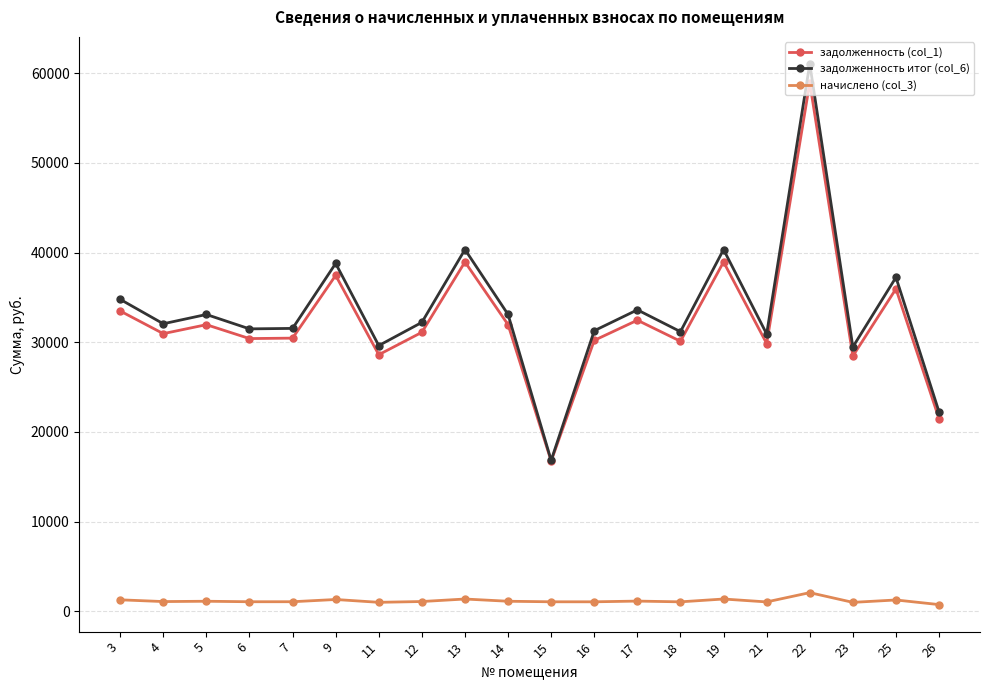

What is the greatest value displayed?

61015.4